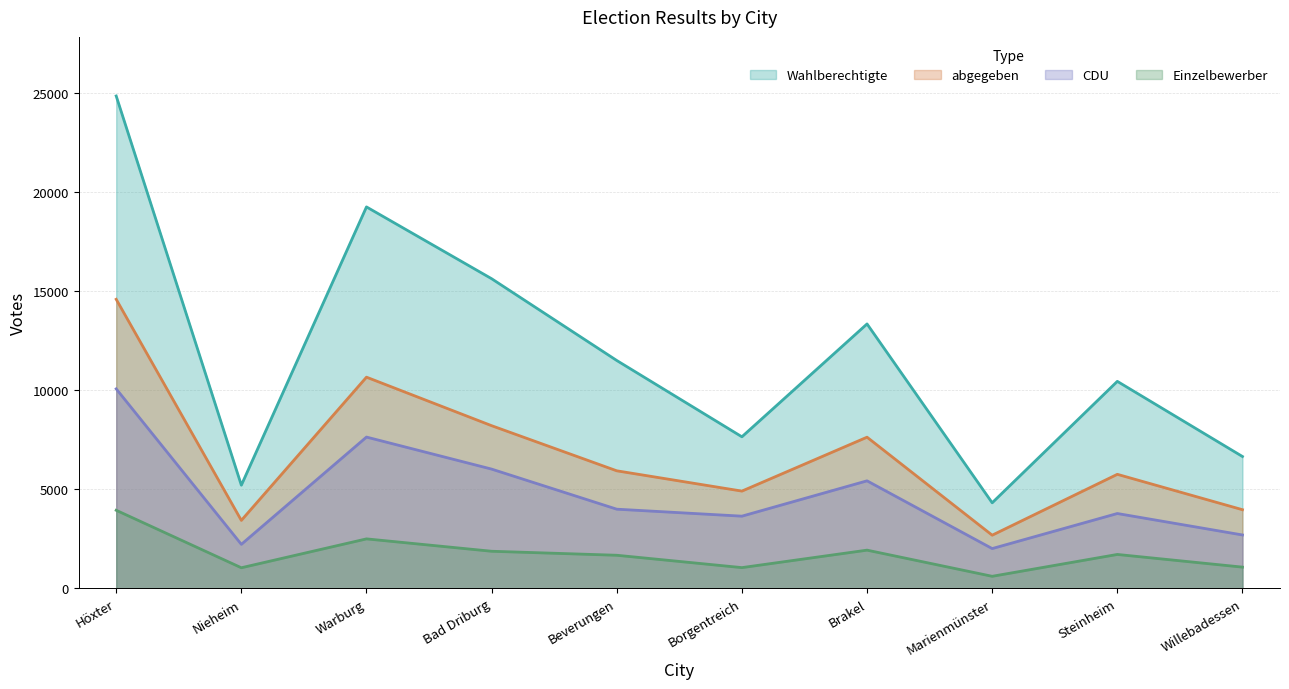

In Wahlberechtigte, how many points are lower than both neighbors (excluding endpoints)?

3